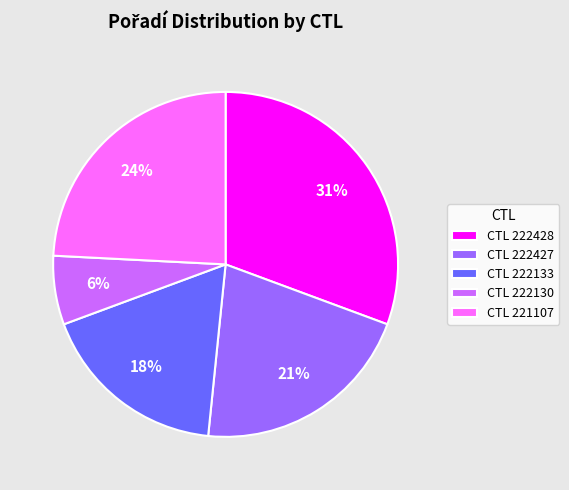

How many segments does this pie chart have?

5